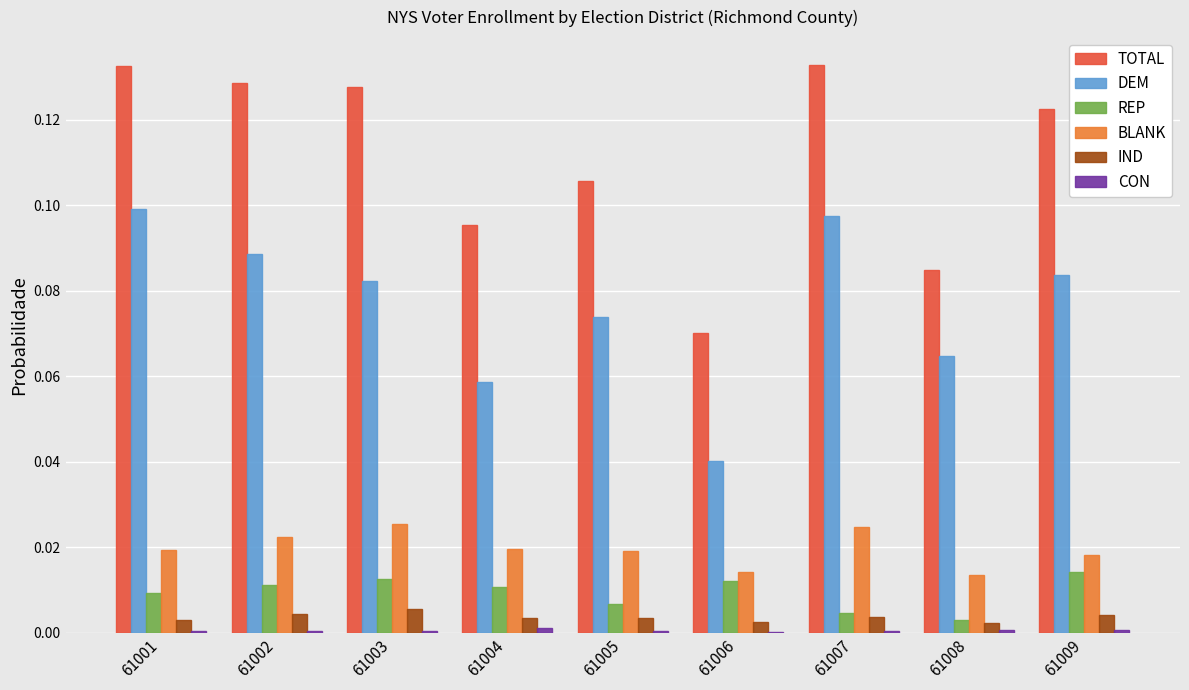

The value of DEM at 61008 is 0.1. True or false?

True